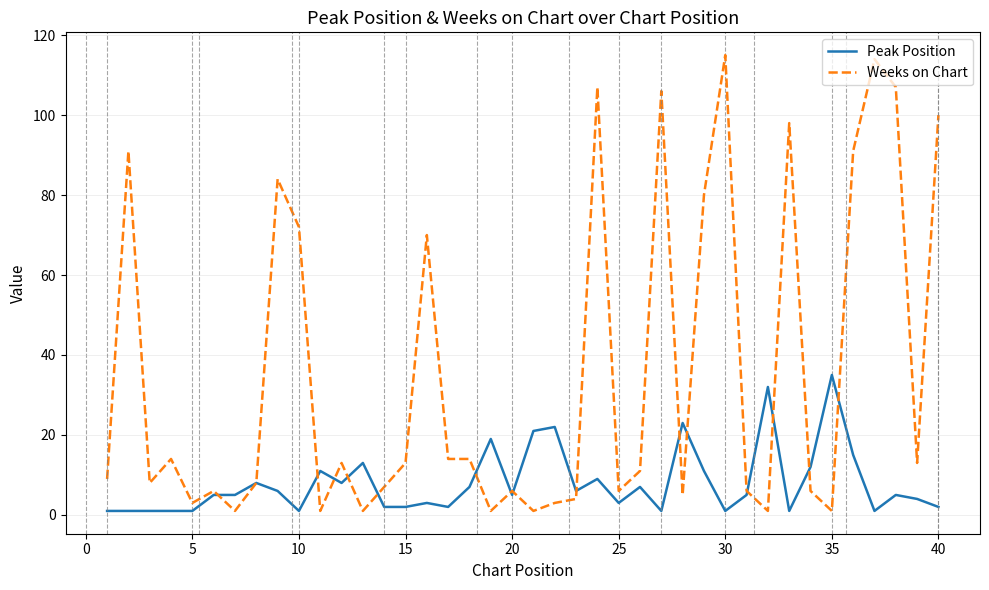

List the series in order of their peak value, highest first.

Weeks on Chart, Peak Position